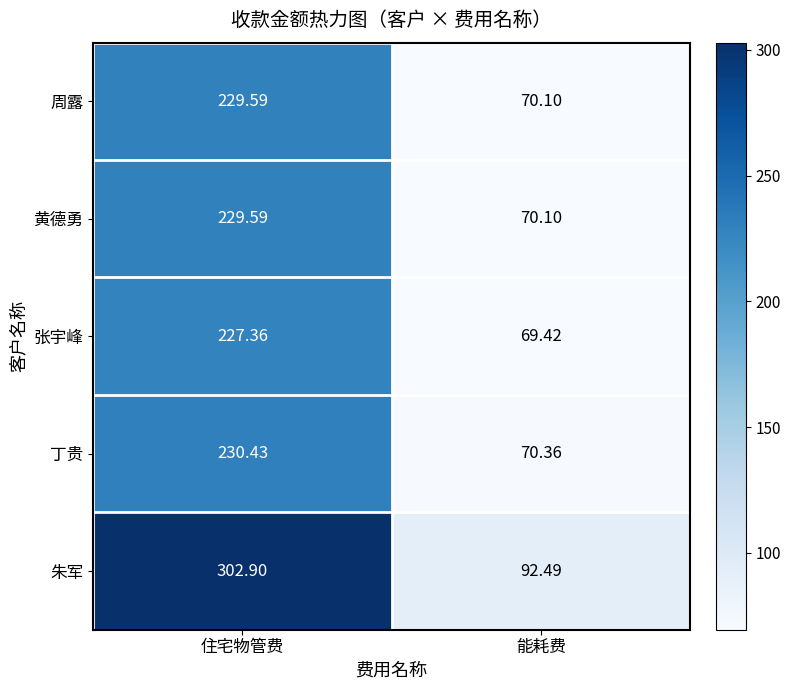

How many series are shown in this chart?

5